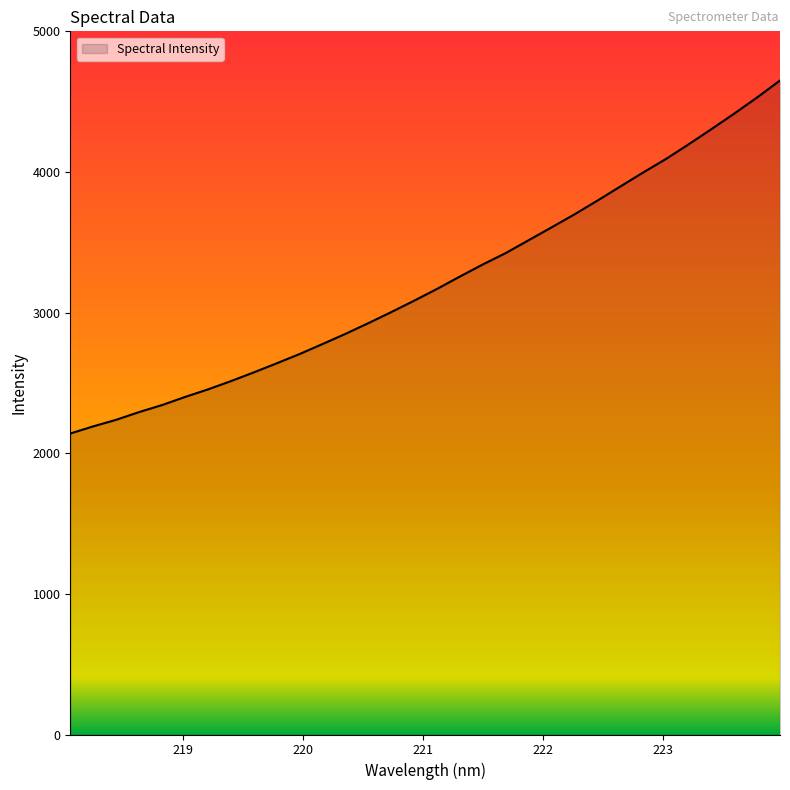

What is the smallest value displayed?

2140.2